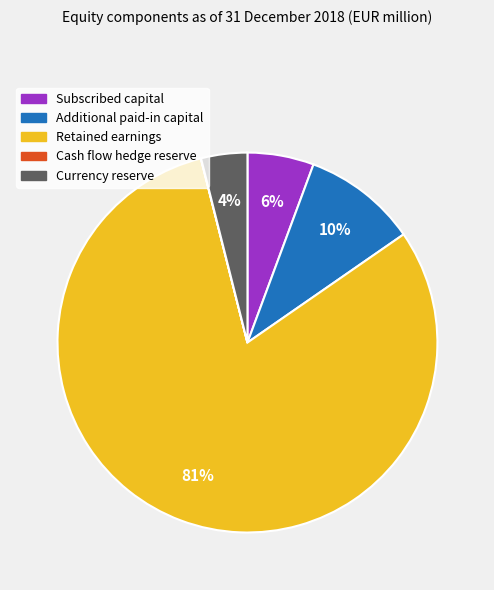

To the nearest percent, what is the average slice percentage?

20%